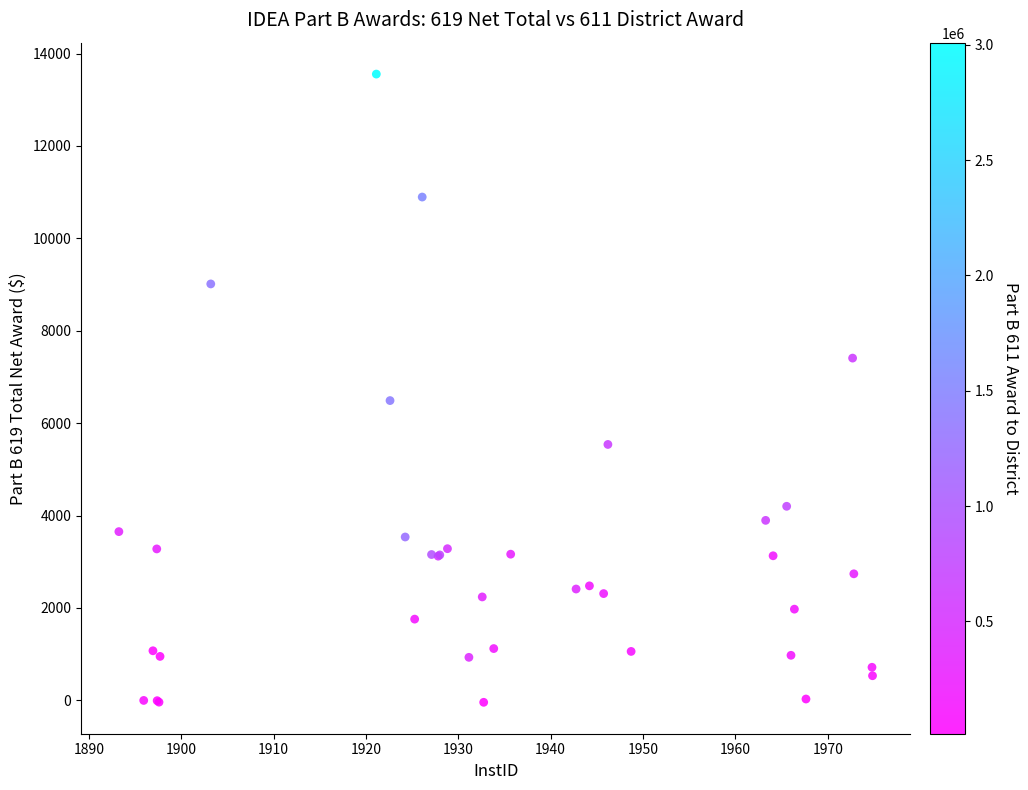

What Y value in the scatter plot is closest to 6757?

6489.1